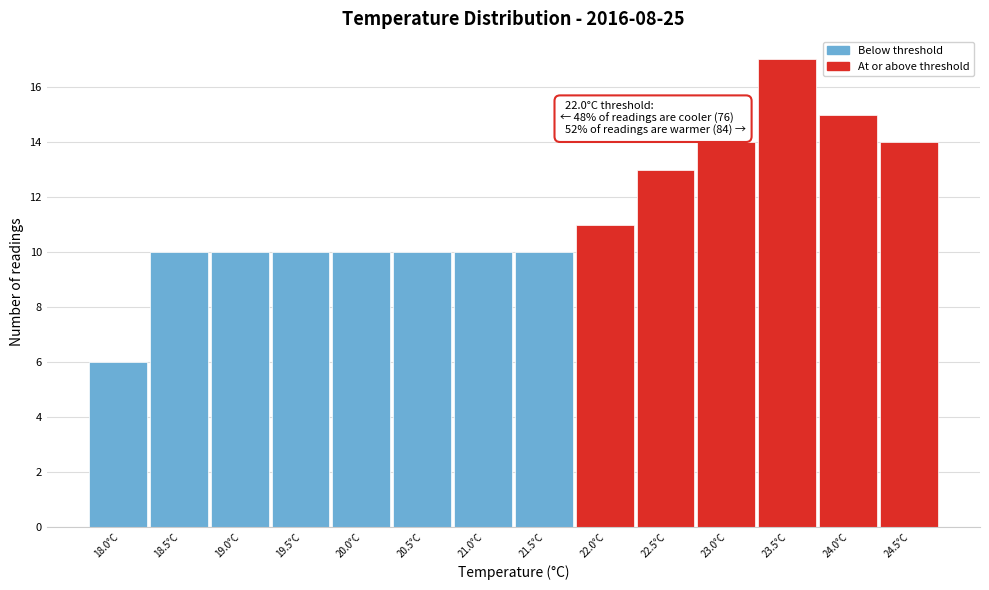

Reading left to right, what are all the values shown in this chart?

6	10	10	10	10	10	10	10	11	13	14	17	15	14